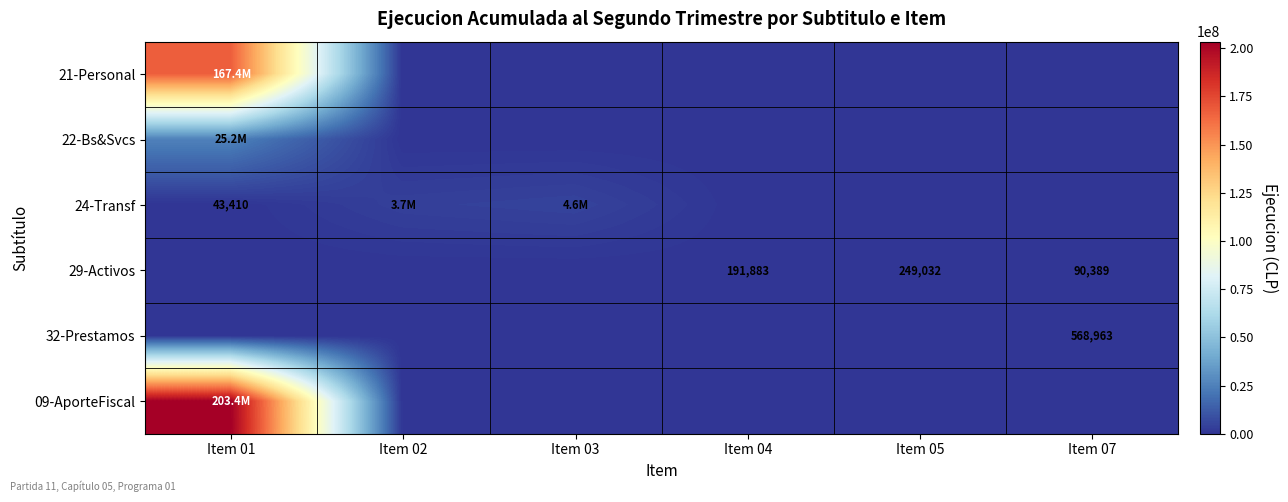

Is the value of 29-Activos at Item 05 greater than the value of 24-Transf at Item 01?

Yes